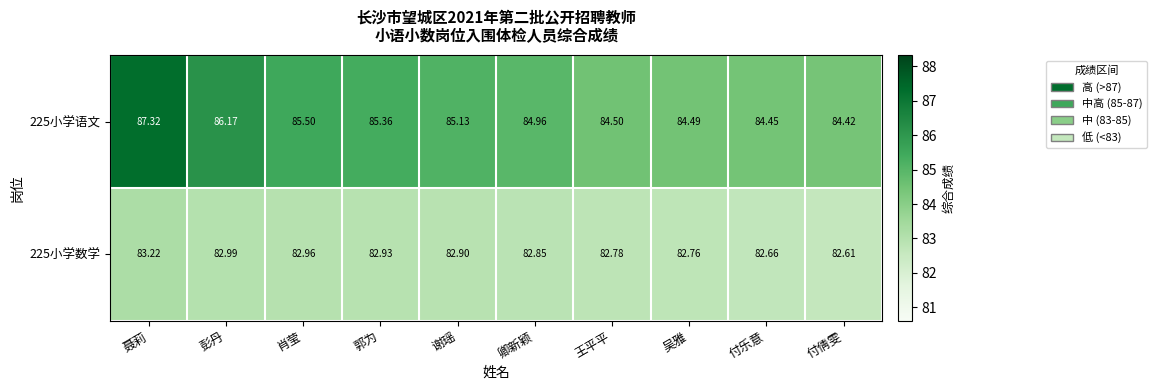

What is the difference between the highest and lowest values at 吴雅?

1.7